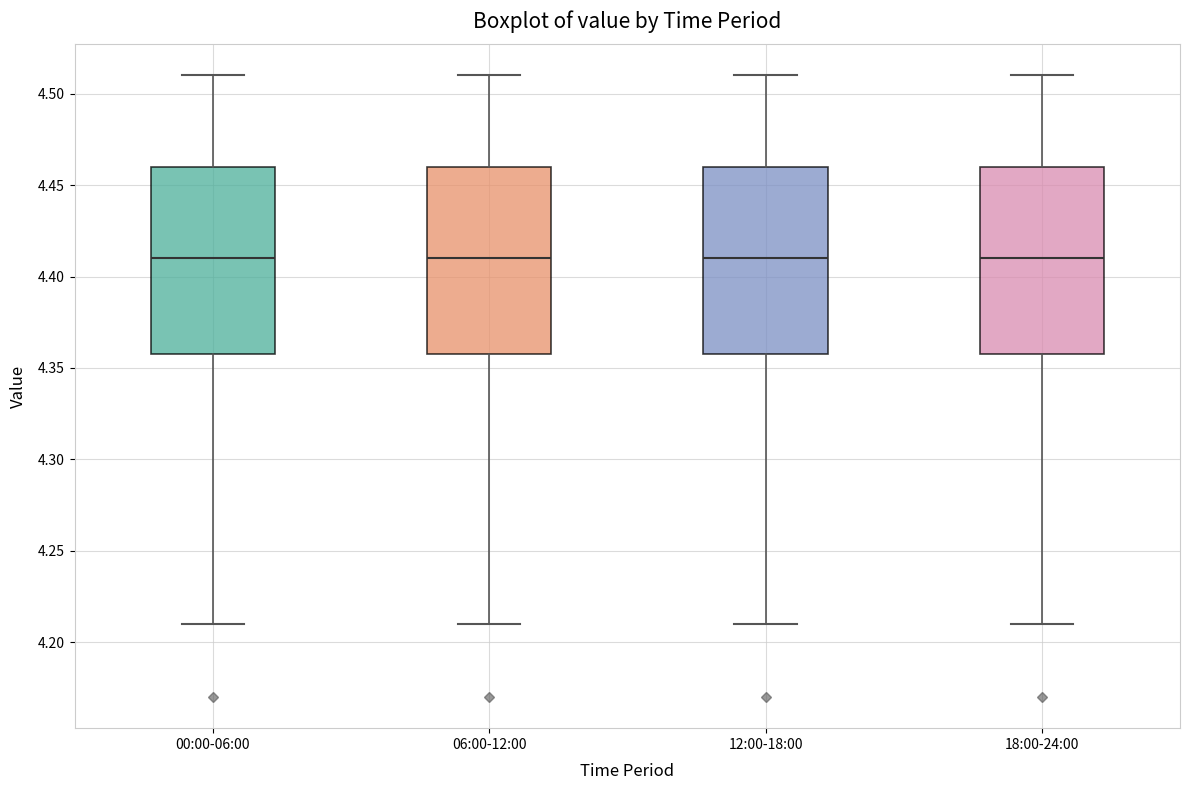

Reading left to right, read every box against the y-axis: the position of its median line, the range the box covers, and the ends of its whiskers. The values are not printed on the chart, so give them approximately, as read against the axis.

00:00-06:00: median 4.41, box 4.36 to 4.46, whiskers 4.21 to 4.51
06:00-12:00: median 4.41, box 4.36 to 4.46, whiskers 4.21 to 4.51
12:00-18:00: median 4.41, box 4.36 to 4.46, whiskers 4.21 to 4.51
18:00-24:00: median 4.41, box 4.36 to 4.46, whiskers 4.21 to 4.51